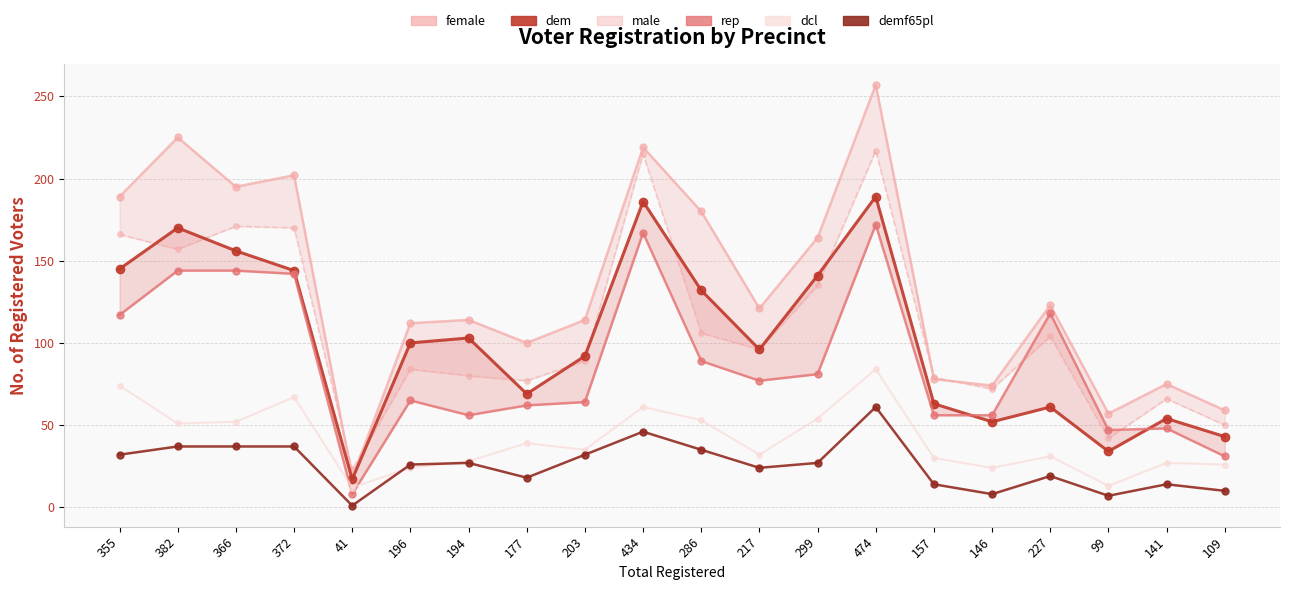

True or false: dem and demf65pl intersect in this chart.

False